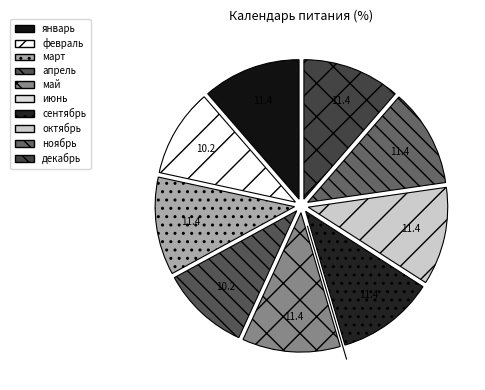

What portion of the pie excludes октябрь?

88.6%